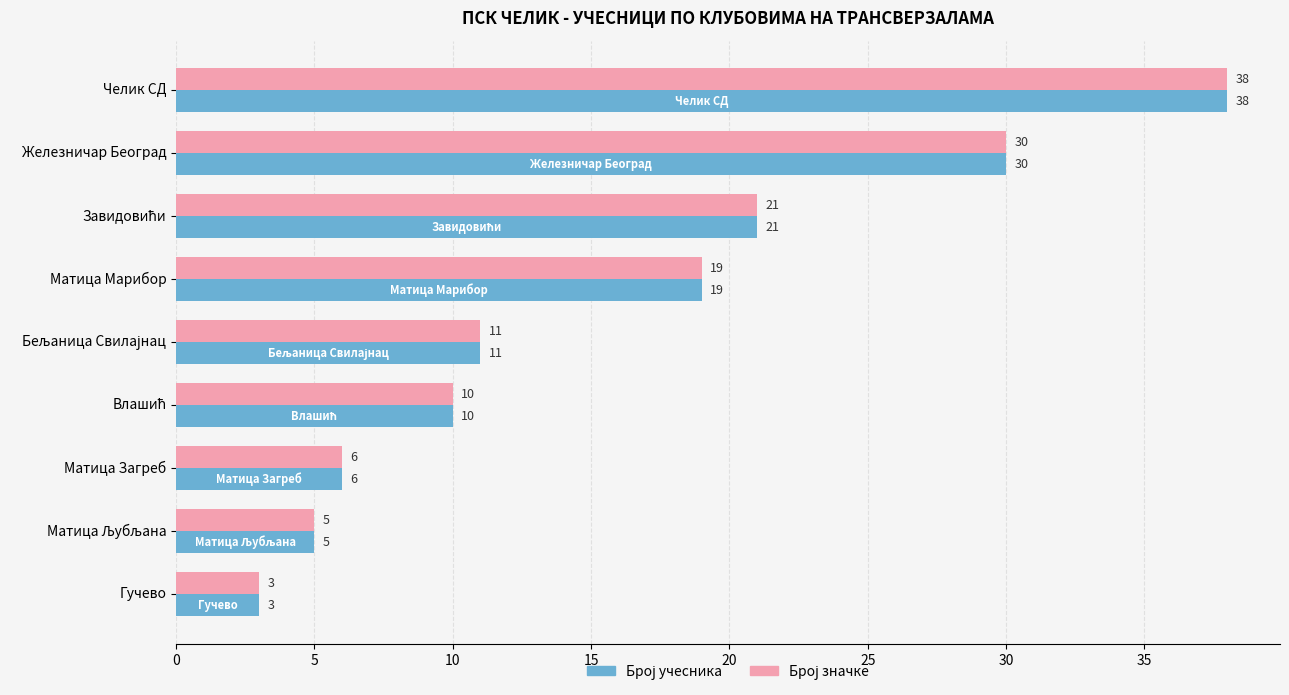

Which category has the lowest value across all series?

Гучево